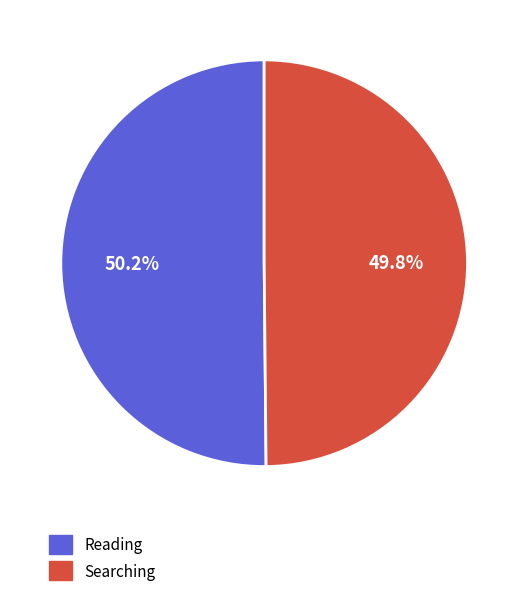

Is there any slice that represents more than half of the pie?

Yes